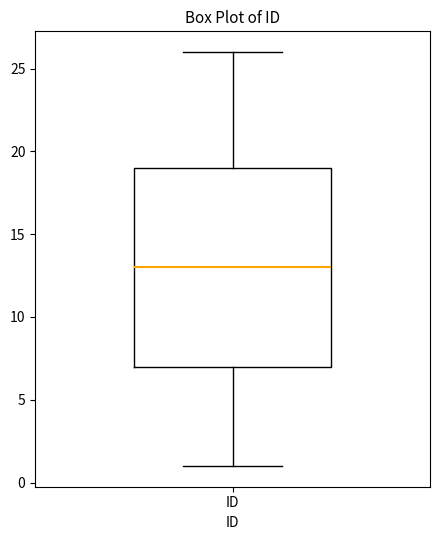

Transcribe this box plot: give where the median line is, the range the box spans, and where the two whiskers end, as read against the y-axis. The values are not printed on the chart, so give them approximately, as read against the axis.

median 13, box 7 to 19, whiskers 1 to 26